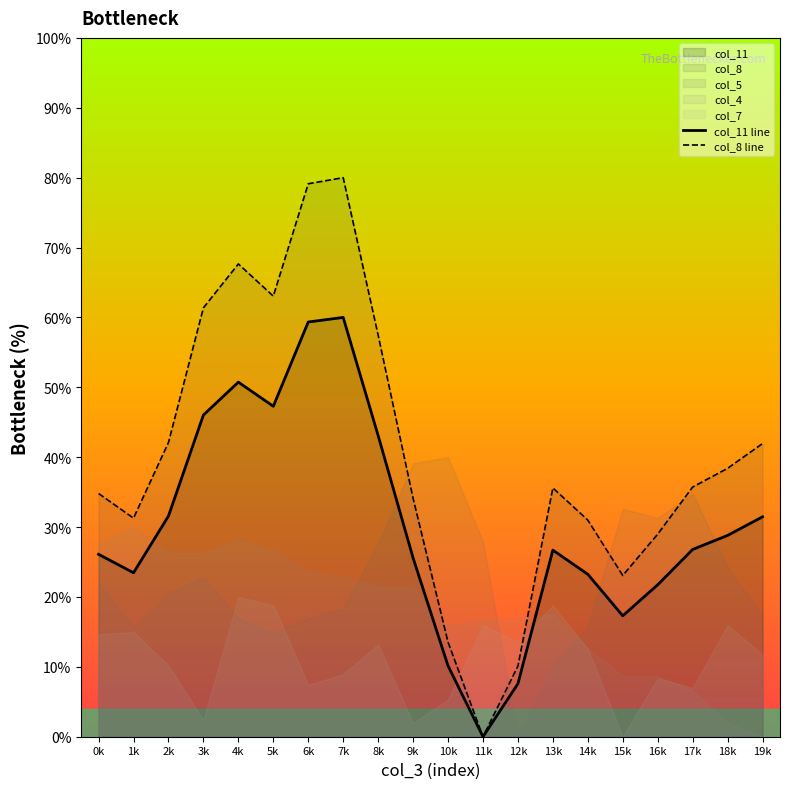

What is the difference between the col_8 line values at 6k and 4k?

11.5